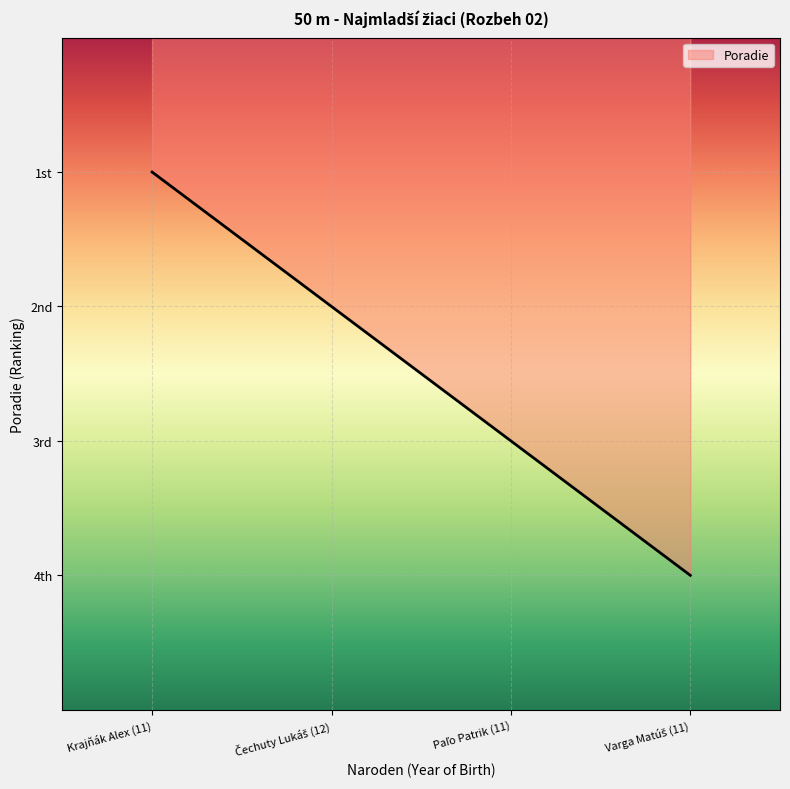

Does the chart display data point markers on the line(s)?

No